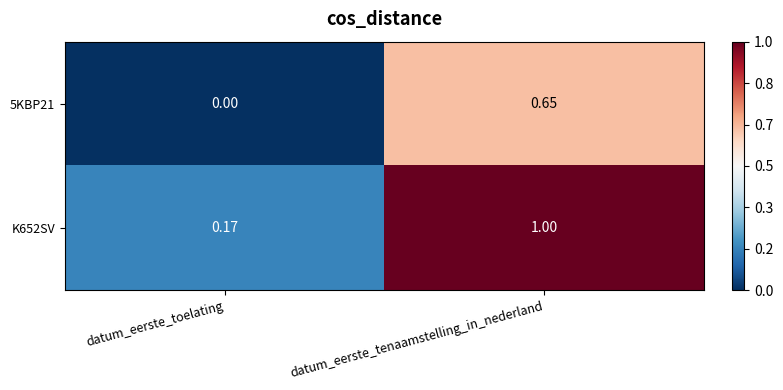

Which series changed the most between datum_eerste_toelating and datum_eerste_tenaamstelling_in_nederland?

K652SV